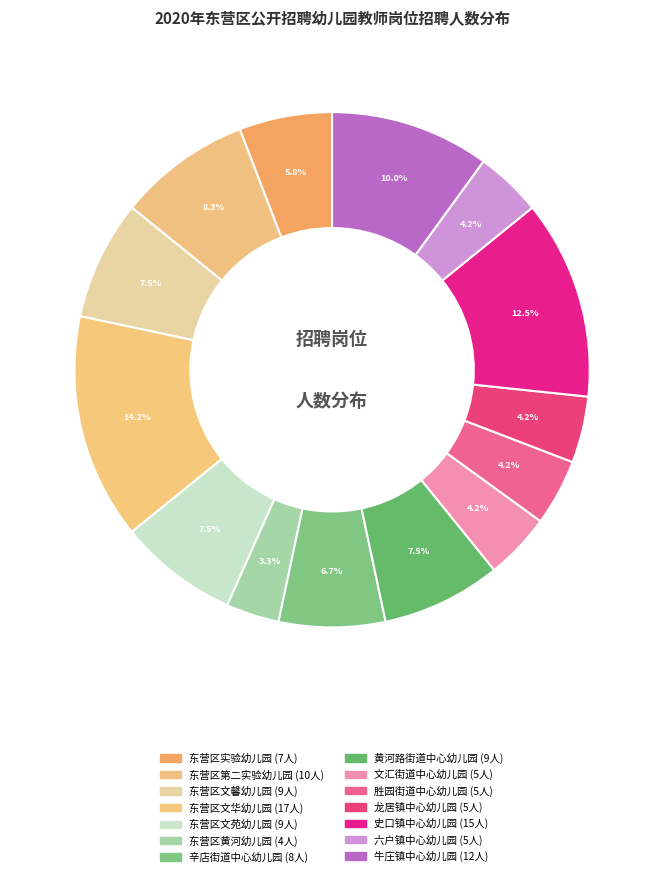

Which slice is the largest?

东营区文华幼儿园